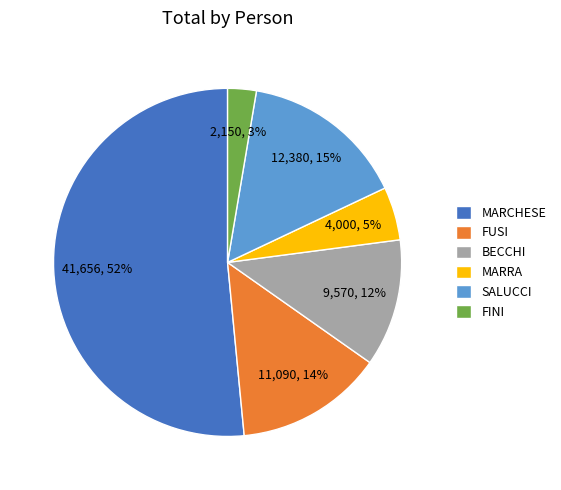

To the nearest percent, what is the difference between the FUSI and BECCHI slice percentages?

2%